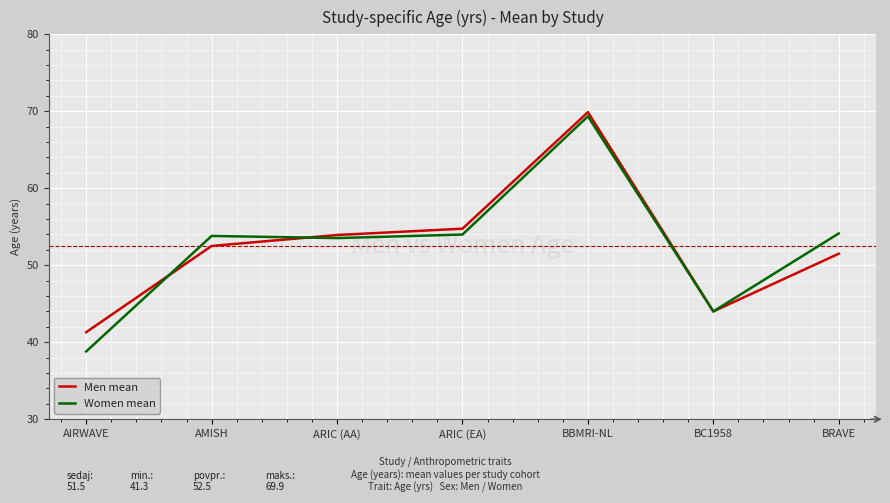

What position from the left is ARIC (AA)?

3